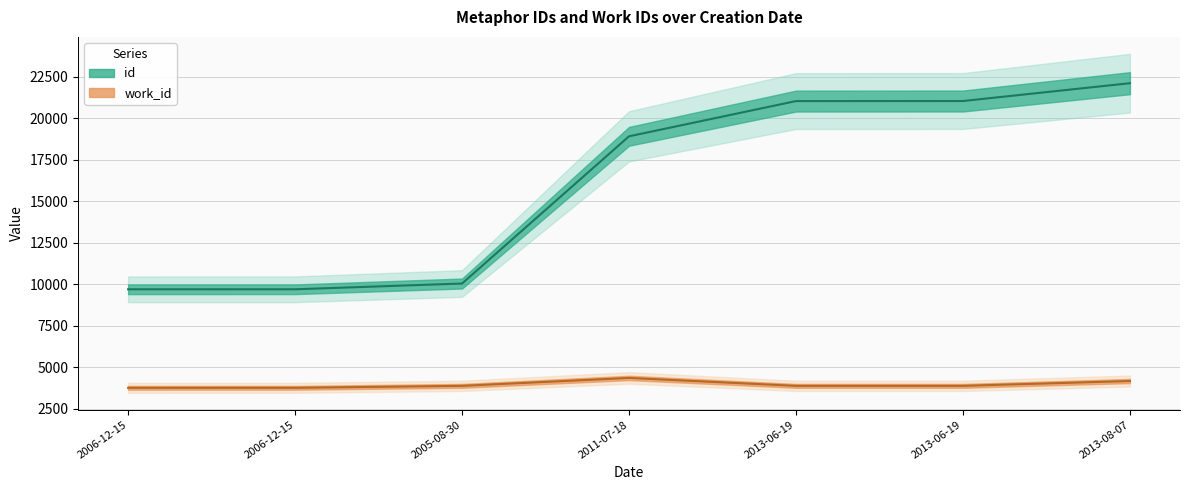

What is the label of the 6th point from the right?

2006-12-15